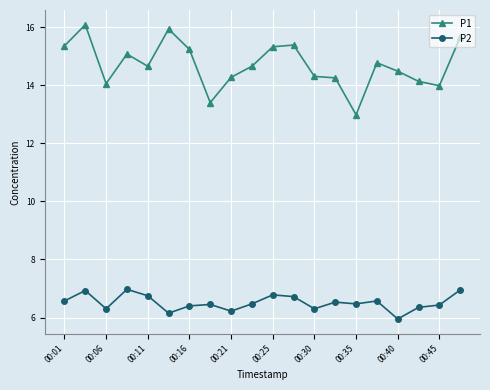

True or false: P1 and P2 intersect in this chart.

False